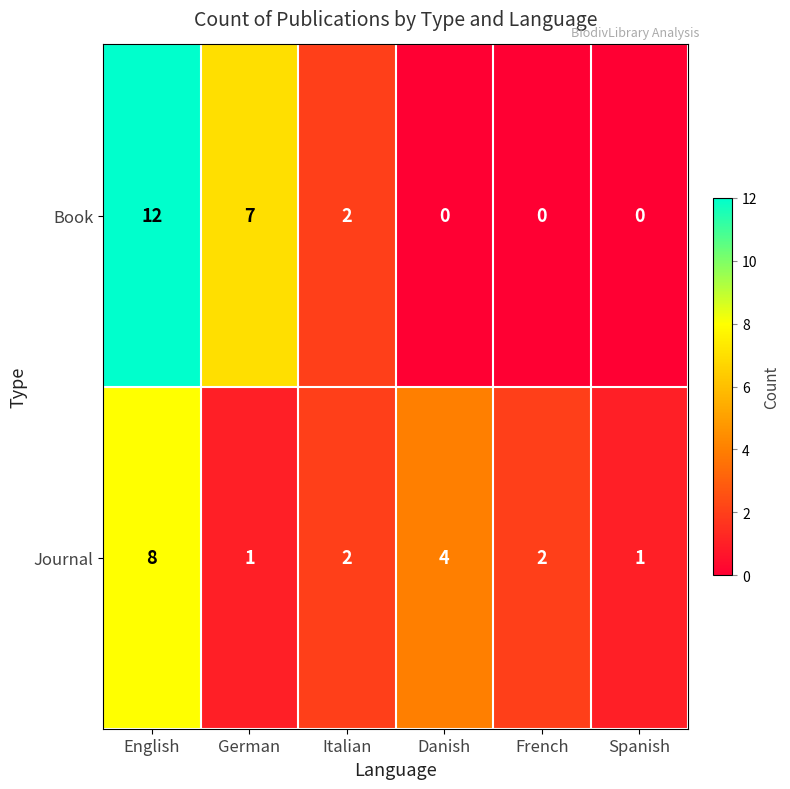

What is the sum of the Journal values at English and Spanish?

9